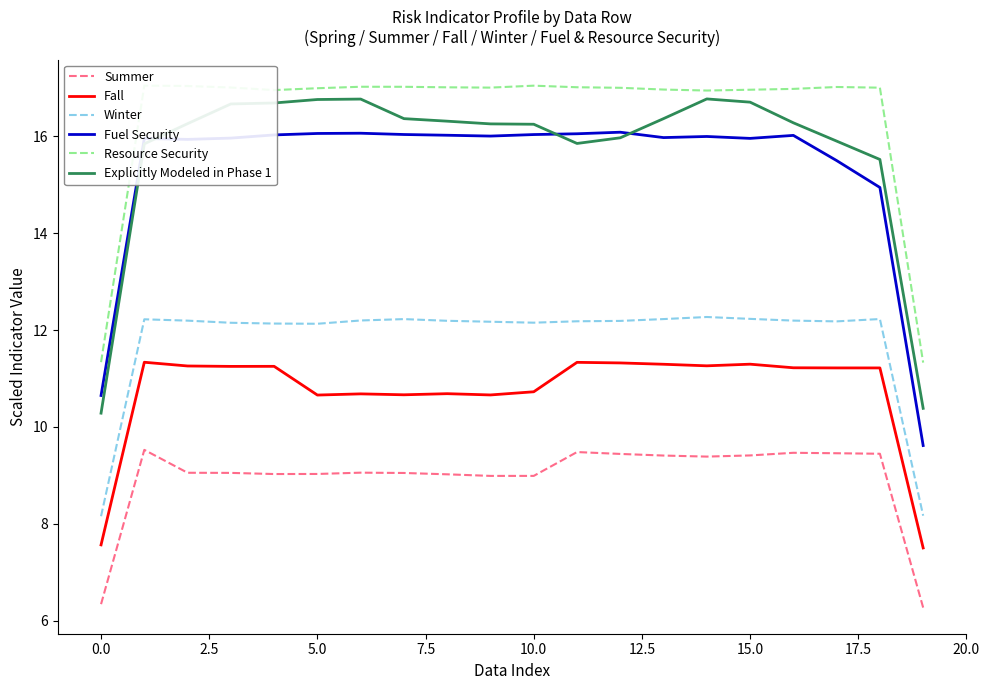

How many lines are shown in the chart?

6